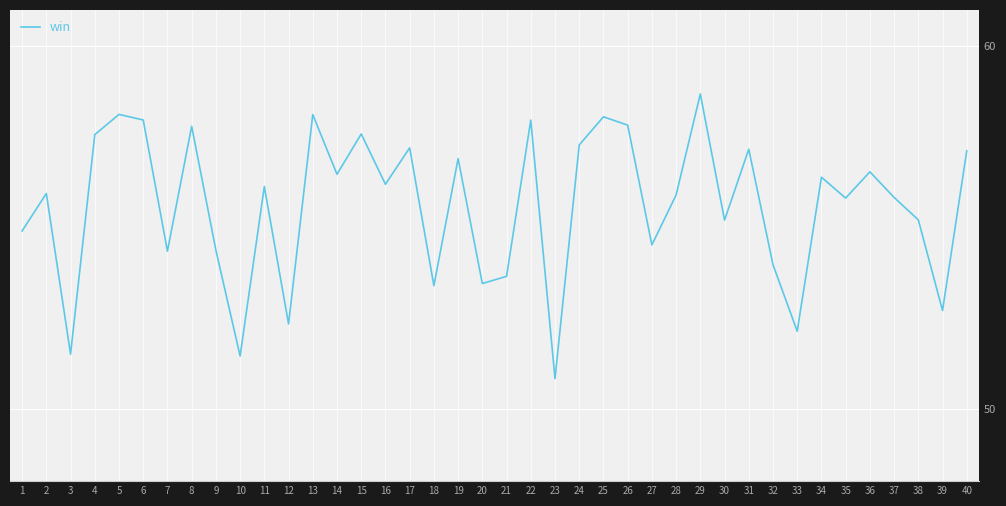

The value at 39 is 52.7. True or false?

True